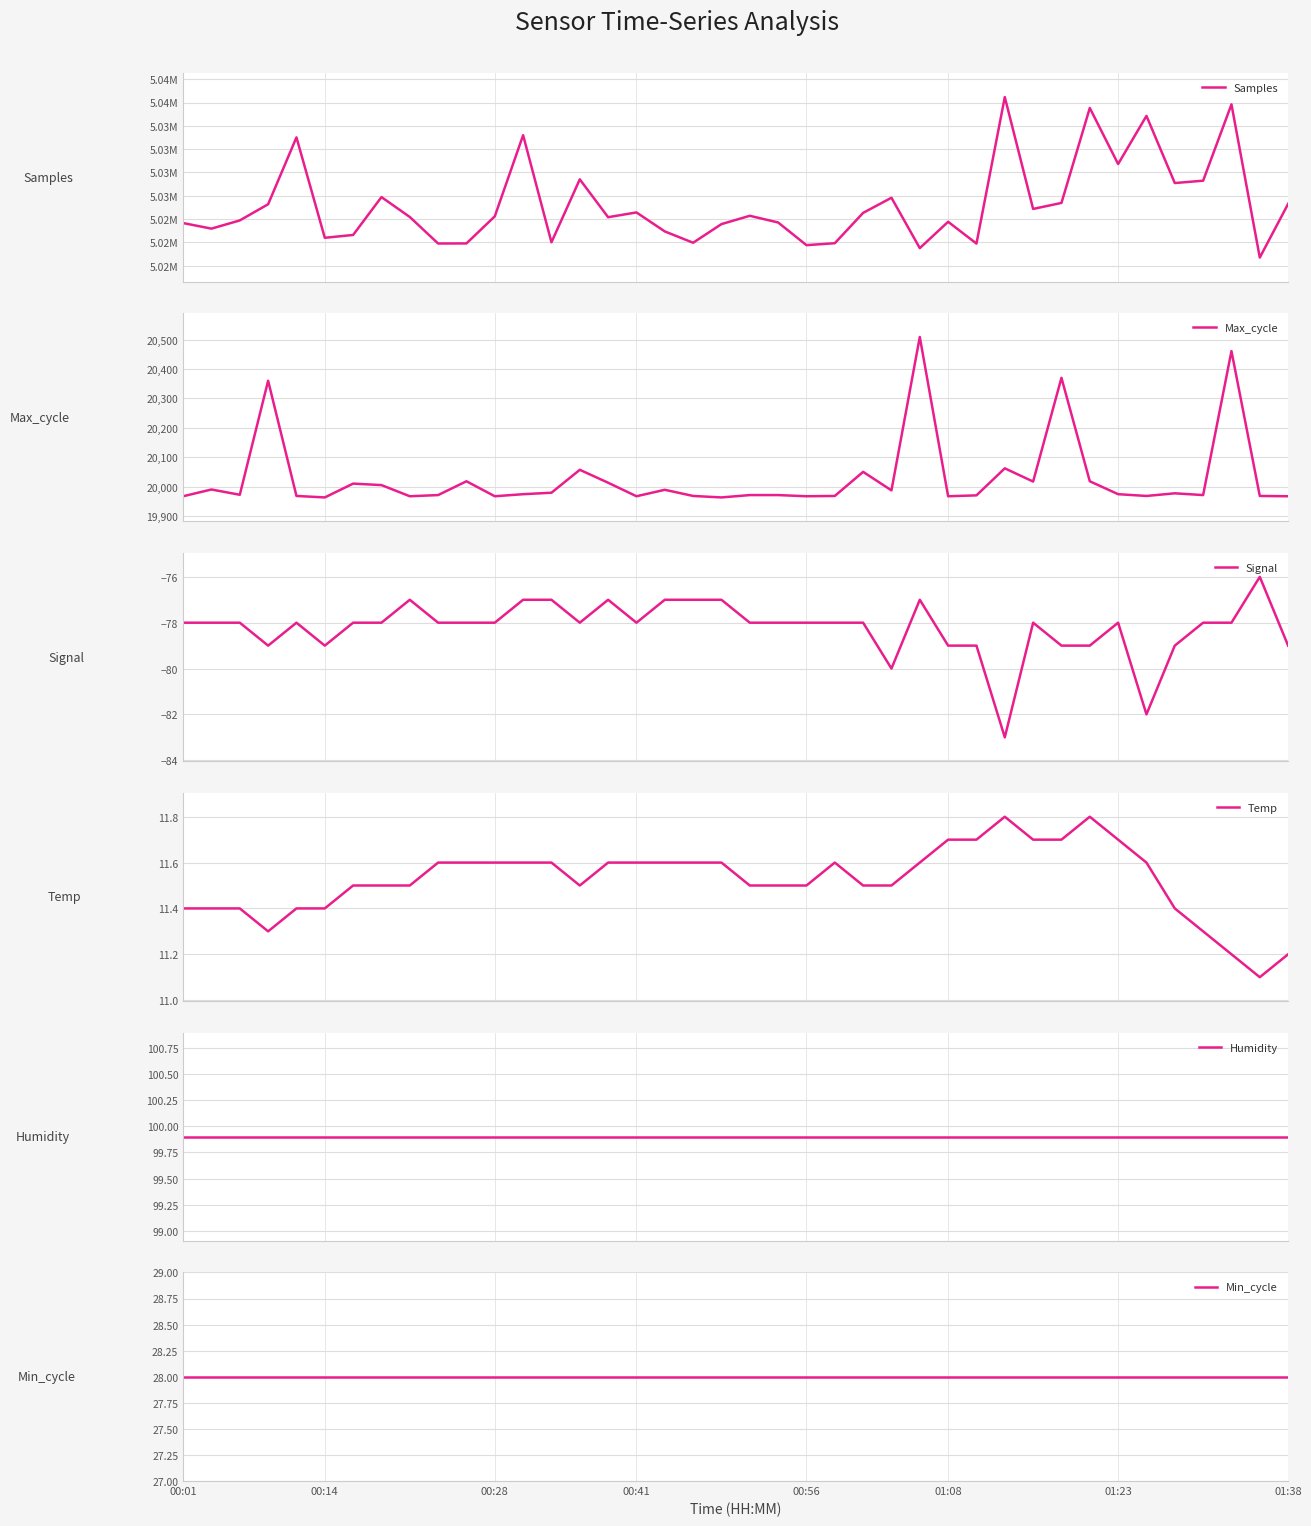

What is the smallest value displayed?

-83.0